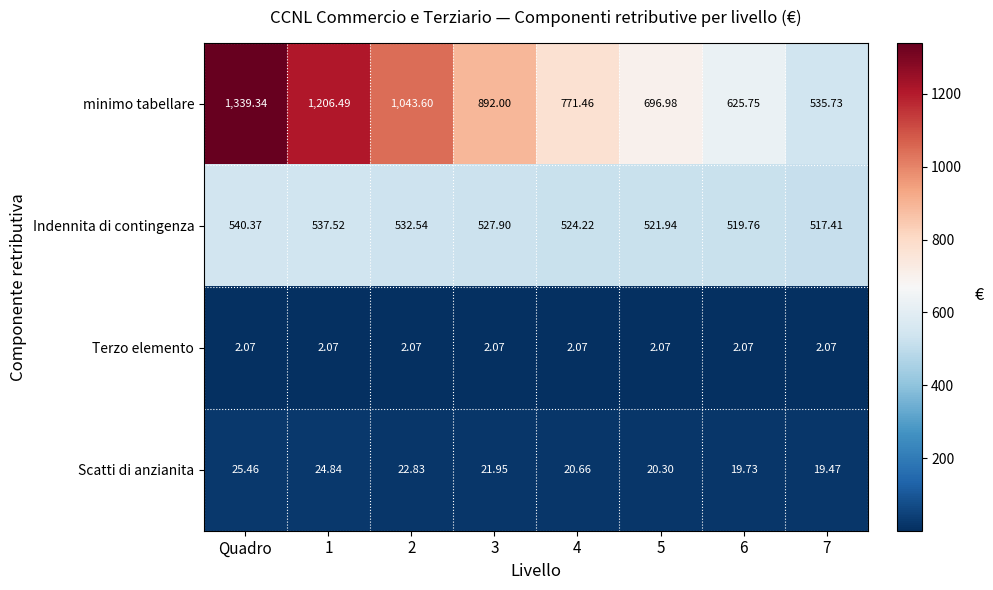

At which label does Indennita di contingenza first exceed 527?

Quadro